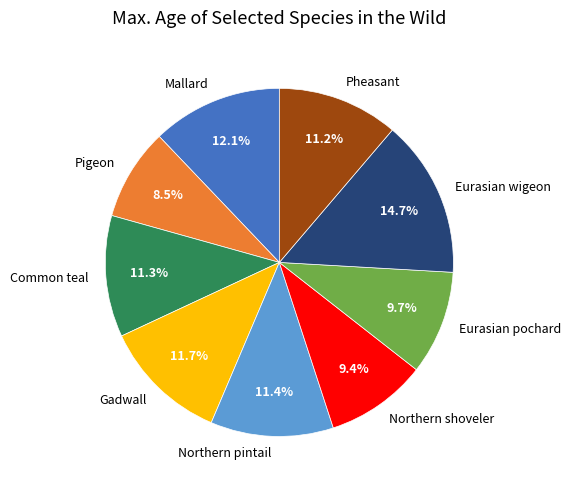

The Pigeon slice represents 20% of the pie. True or false?

False